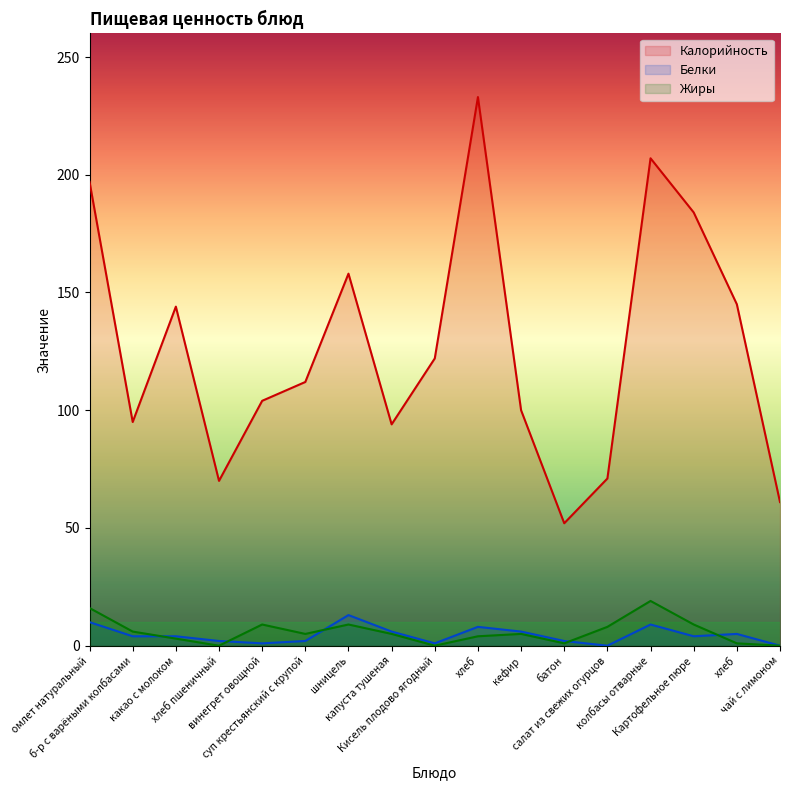

At how many categories does at least one series exceed 59?

16